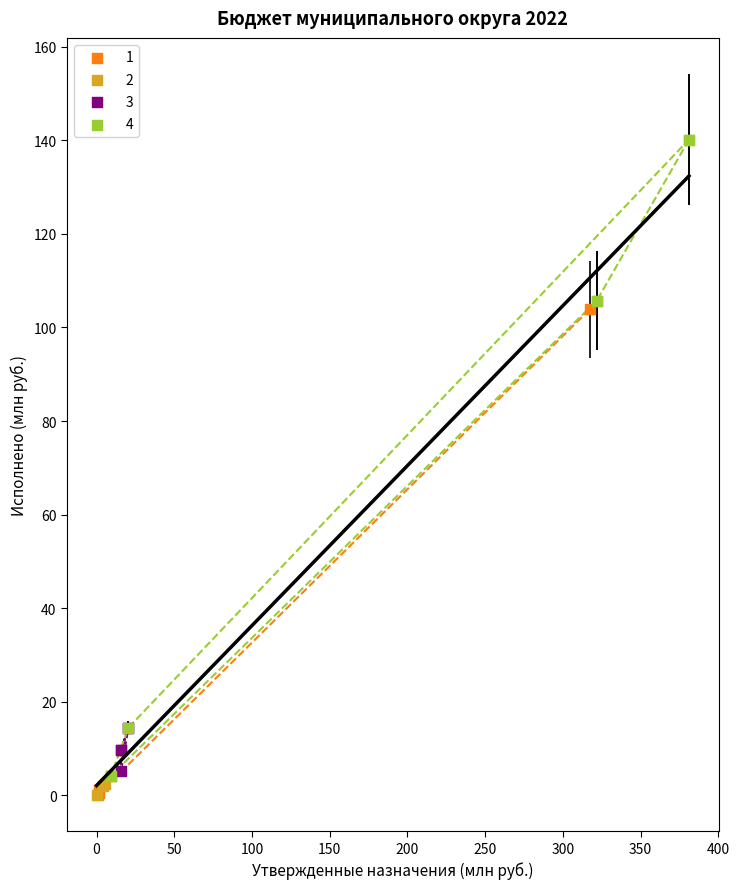

Which series contains the highest Y value?

4